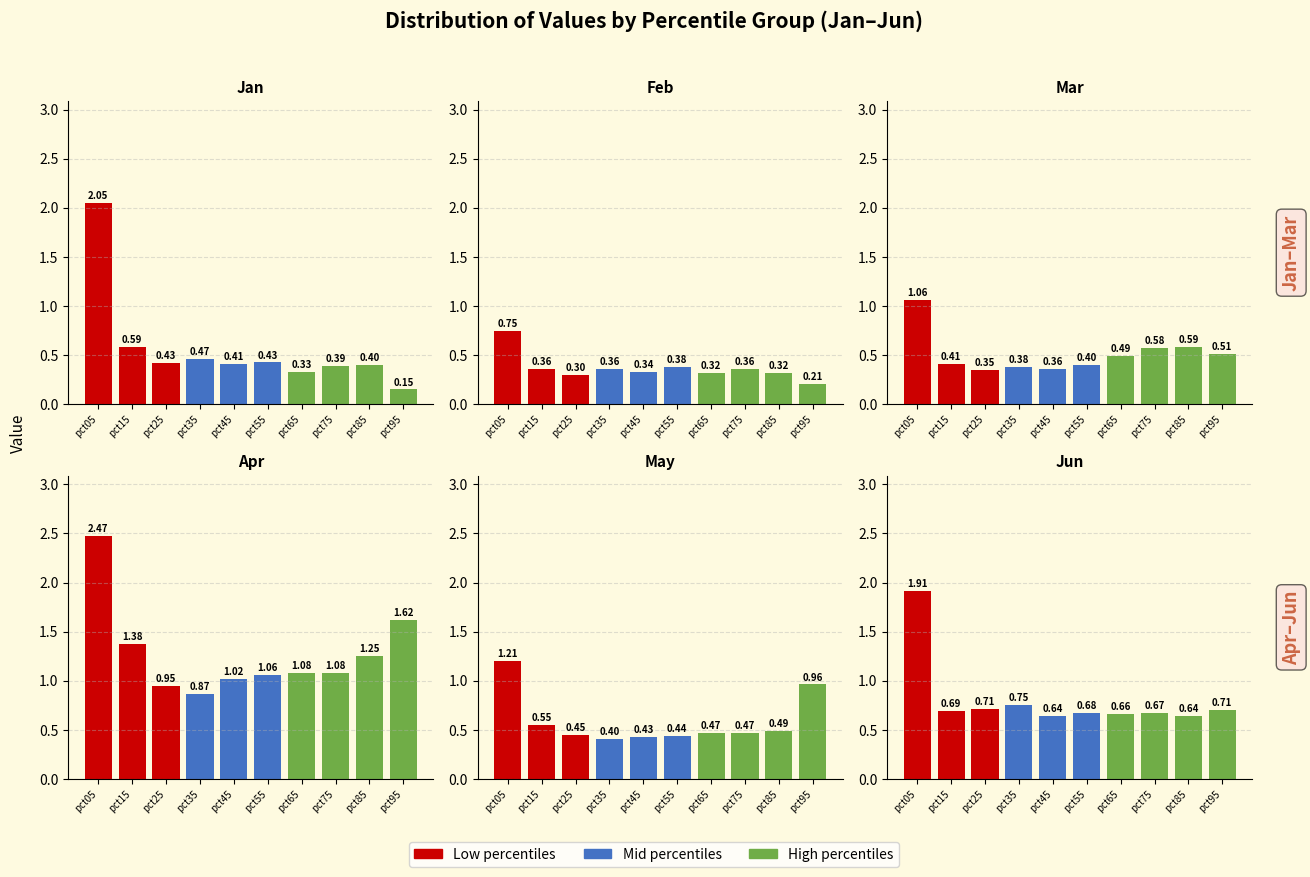

What is the value of the Apr bar at the 4th from the left?

0.9